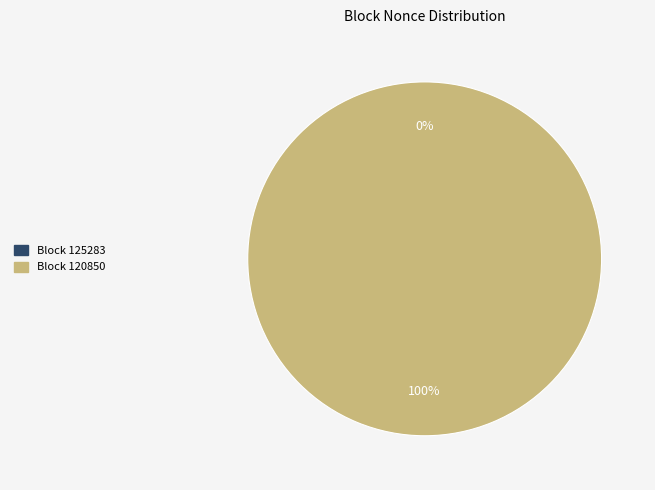

The 120850 slice represents 88% of the pie. True or false?

False